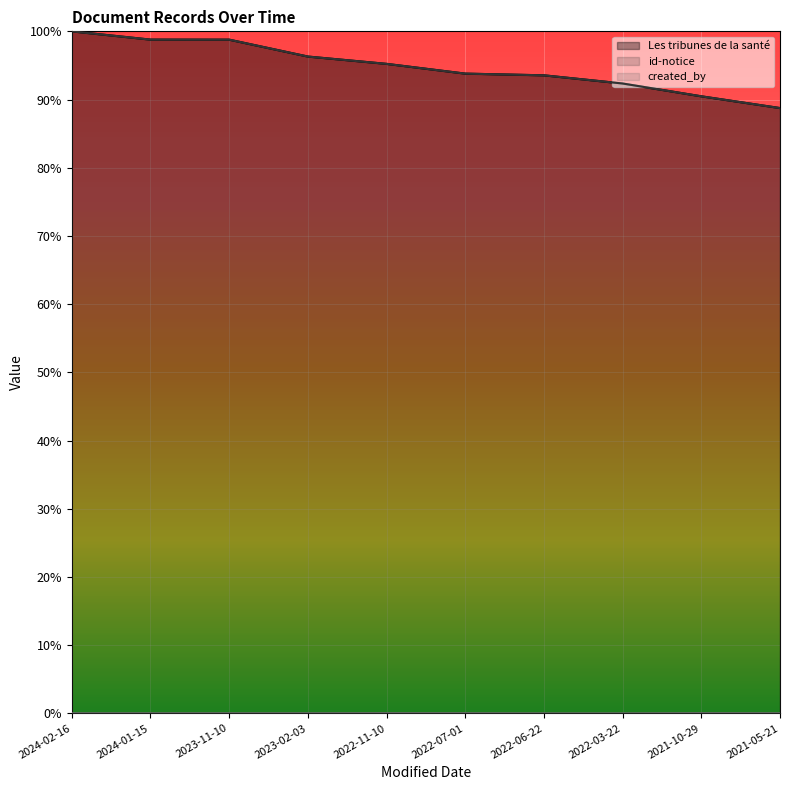

The value of id-notice at 2022-03-22 is 0.9. True or false?

True